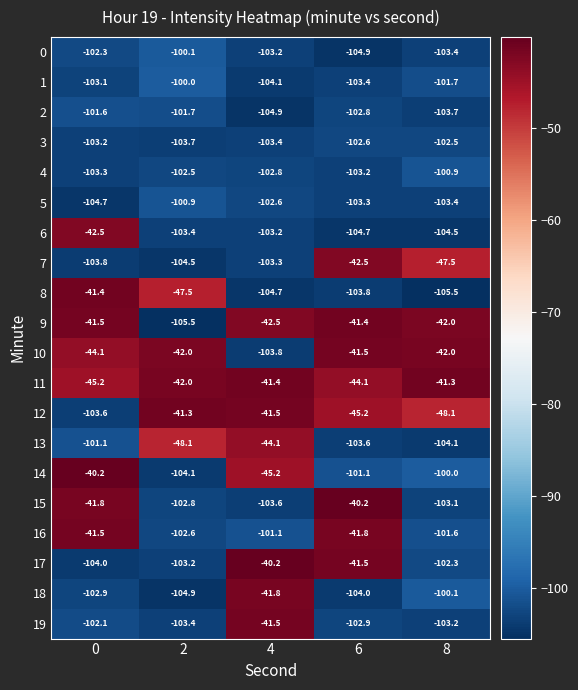

Which series has the largest total across all categories?

11